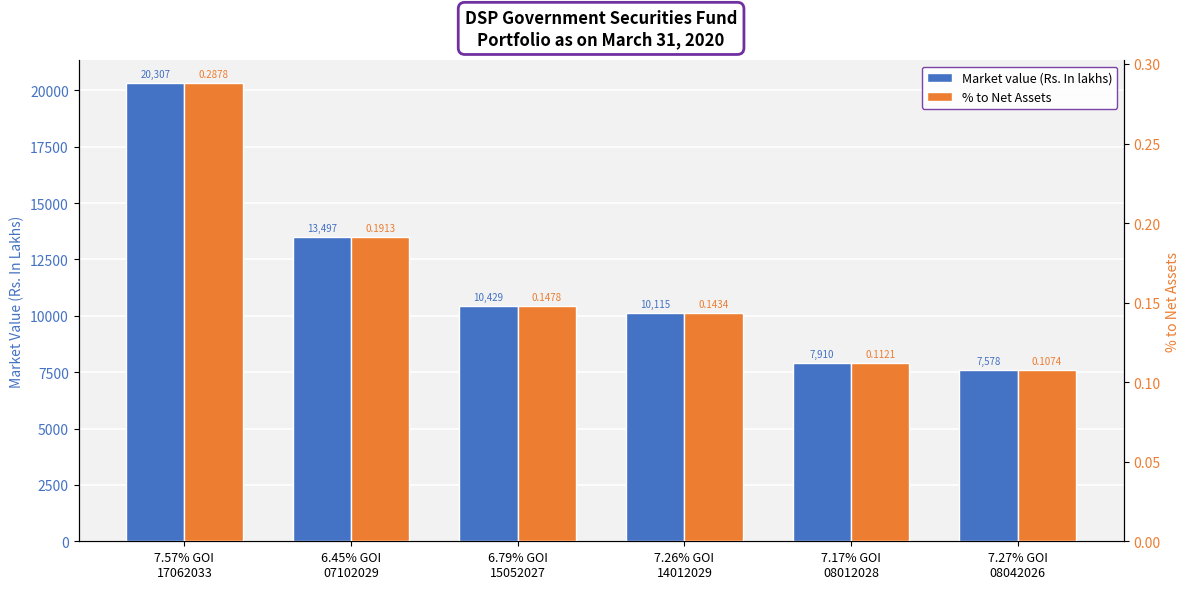

At which label is % to Net Assets closest to 0?

7.27% GOI
08042026